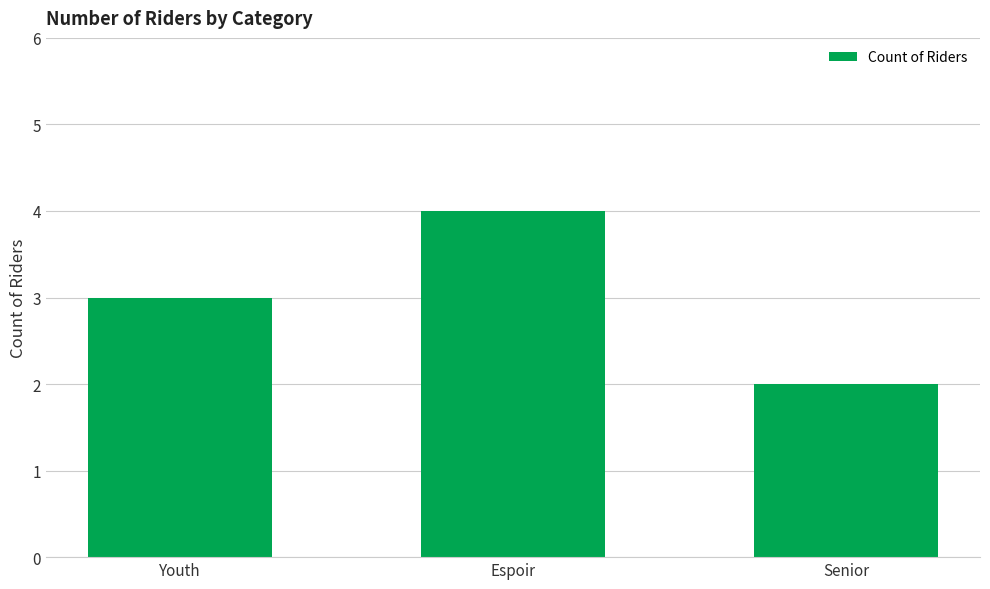

What is the label of the 2nd bar from the right?

Espoir